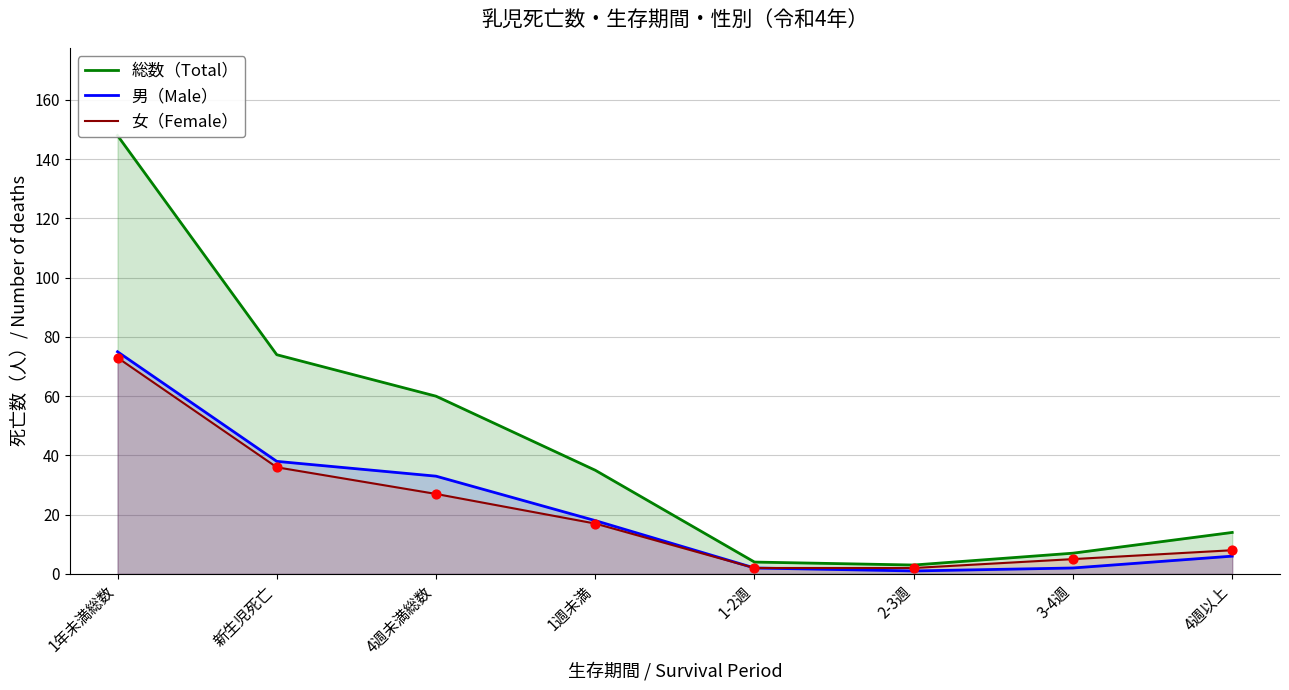

Is the value of 女（Female） at 1年未満総数 greater than the value of 総数（Total） at 2-3週?

Yes